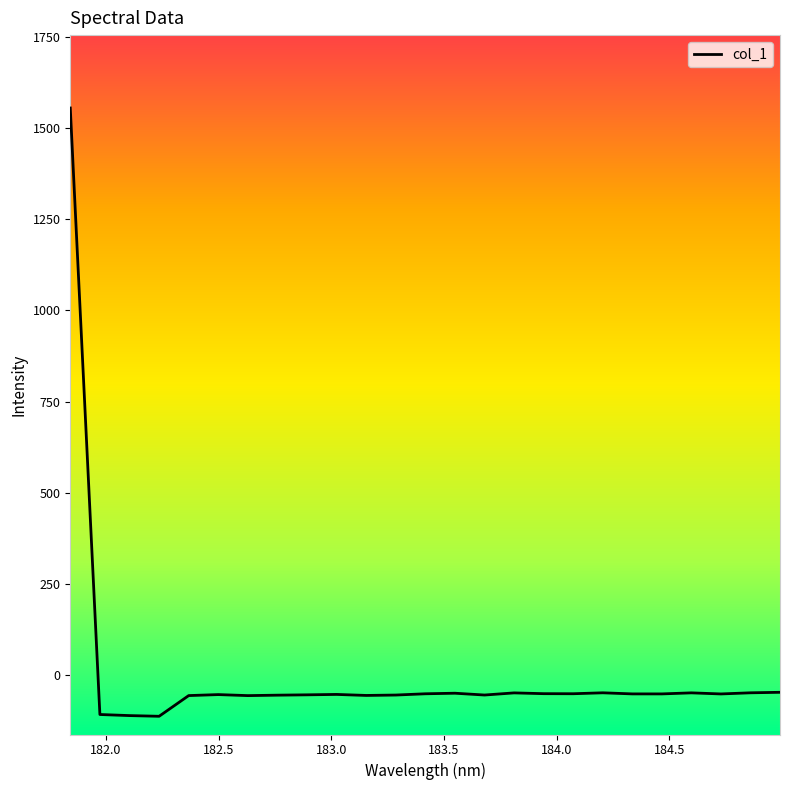

Does the chart display data point markers on the line(s)?

No